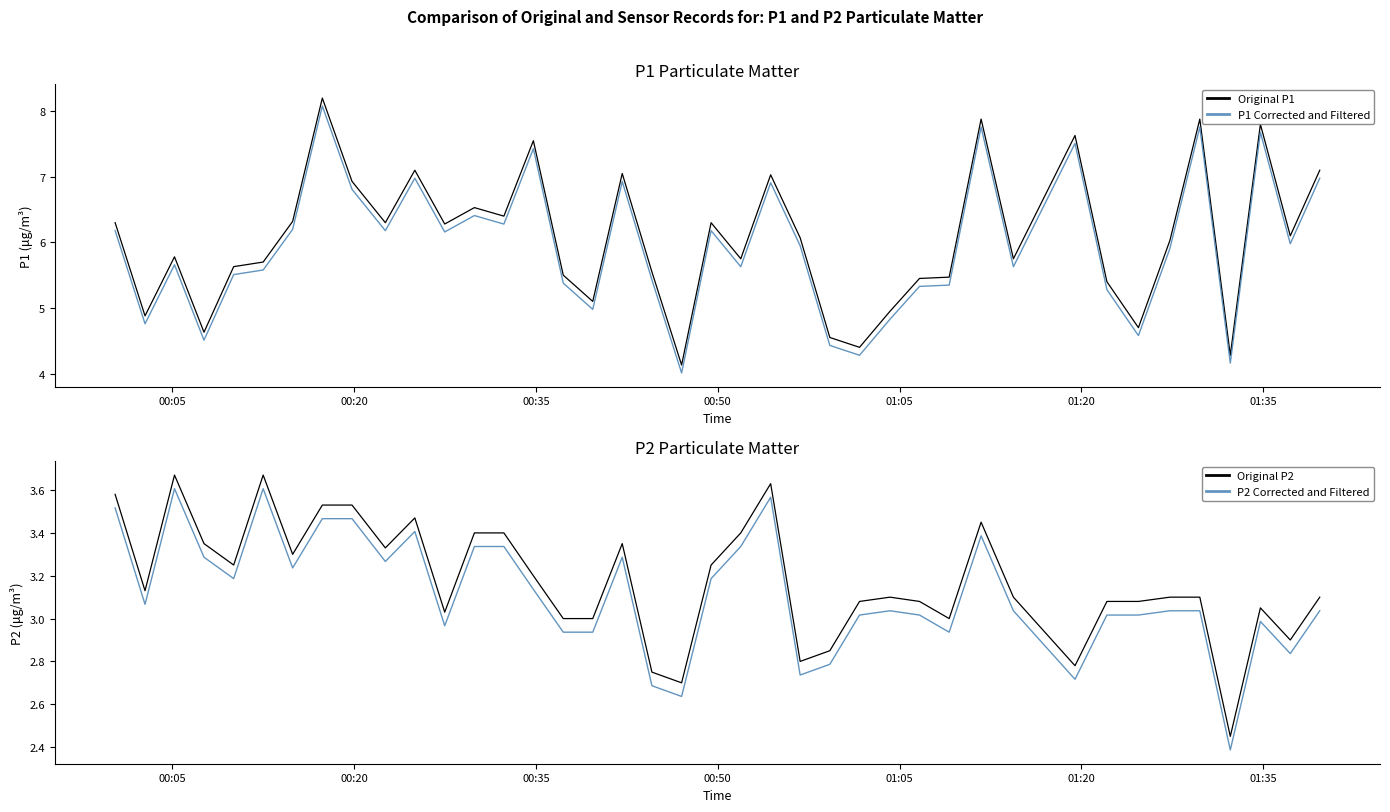

Reading left to right, list all the values displayed in this chart.

Original P1: 6.3	4.9	5.8	4.6	5.6	5.7	6.3	8.2	6.9	6.3	7.1	6.3	6.5	6.4	7.5	5.5	5.1	7.0	5.5	4.1	6.3	5.8	7.0	6.1	4.5	4.4	5.0	5.5	5.5	7.9	5.8	7.6	5.4	4.7	6.0	7.9	4.3	7.8	6.1	7.1
P1 Corrected and Filtered: 6.2	4.8	5.7	4.5	5.5	5.6	6.2	8.1	6.8	6.2	7.0	6.2	6.4	6.3	7.4	5.4	5.0	6.9	5.4	4.0	6.2	5.6	6.9	5.9	4.4	4.3	4.8	5.3	5.3	7.8	5.6	7.5	5.3	4.6	5.9	7.8	4.2	7.7	6.0	7.0
Original P2: 3.6	3.1	3.7	3.4	3.2	3.7	3.3	3.5	3.5	3.3	3.5	3.0	3.4	3.4	3.2	3.0	3.0	3.4	2.8	2.7	3.2	3.4	3.6	2.8	2.9	3.1	3.1	3.1	3.0	3.5	3.1	2.8	3.1	3.1	3.1	3.1	2.5	3.0	2.9	3.1
P2 Corrected and Filtered: 3.5	3.1	3.6	3.3	3.2	3.6	3.2	3.5	3.5	3.3	3.4	3.0	3.3	3.3	3.1	2.9	2.9	3.3	2.7	2.6	3.2	3.3	3.6	2.7	2.8	3.0	3.0	3.0	2.9	3.4	3.0	2.7	3.0	3.0	3.0	3.0	2.4	3.0	2.8	3.0